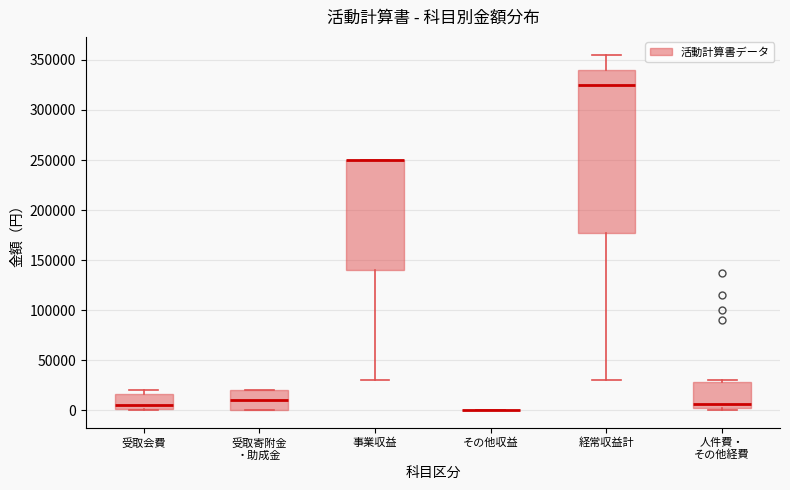

Where is the lower edge of the box for 受取寄附金 ・助成金 on the y-axis? The values are not printed on the chart, so give them approximately, as read against the axis.

0